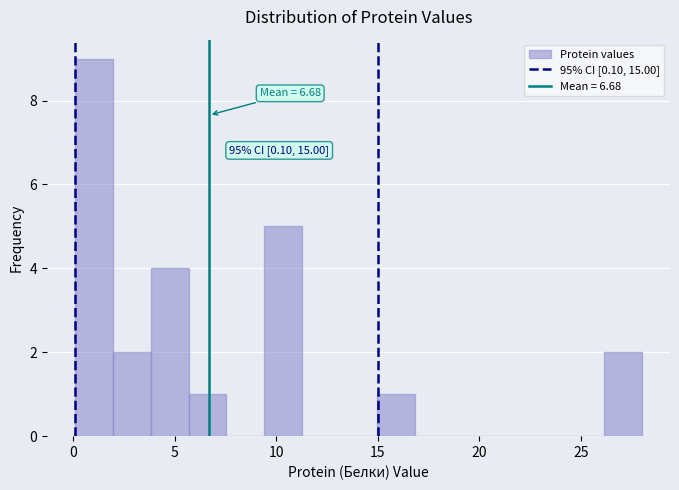

Read against the x-axis, roughly where is the centre of the tallest bar?

1.0